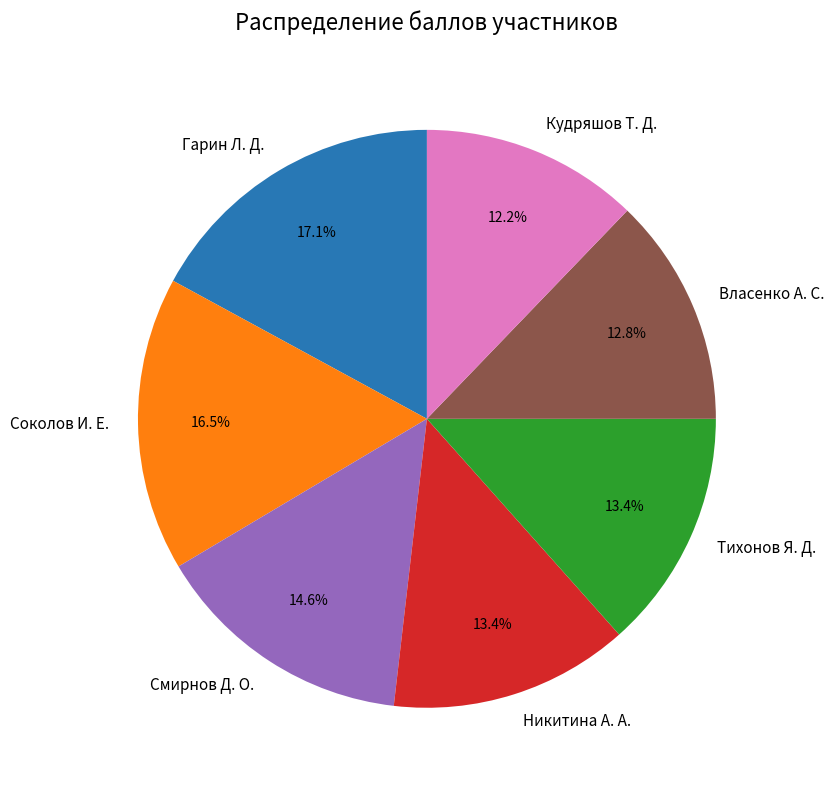

Which category has the smallest portion of the pie?

Кудряшов Т. Д.